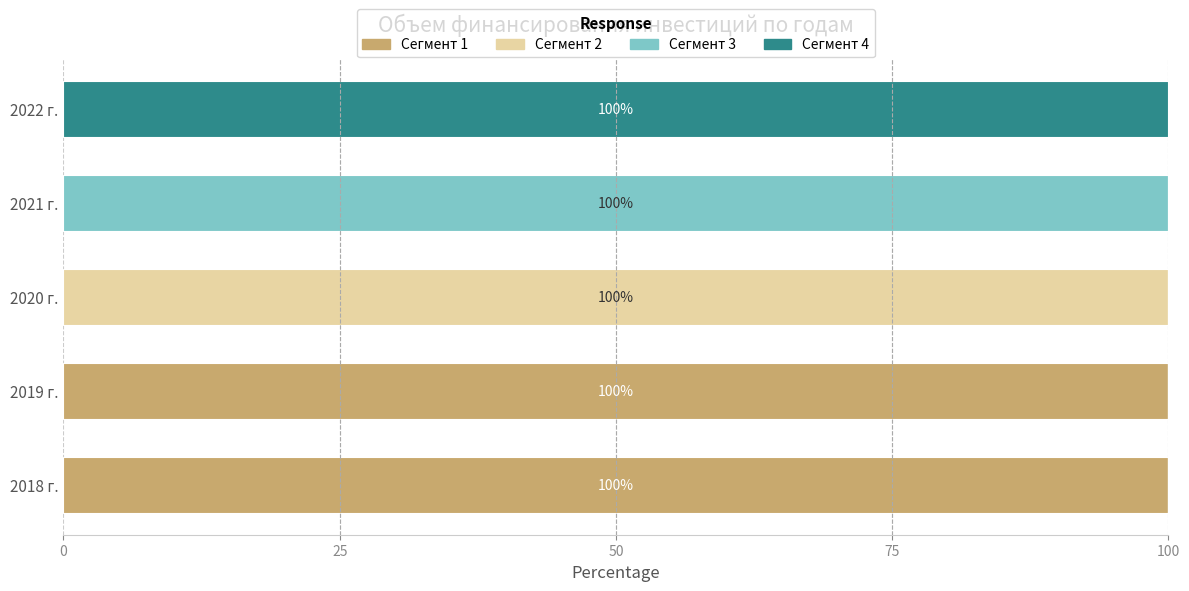

What is the sum of all Сегмент 1 values?

200